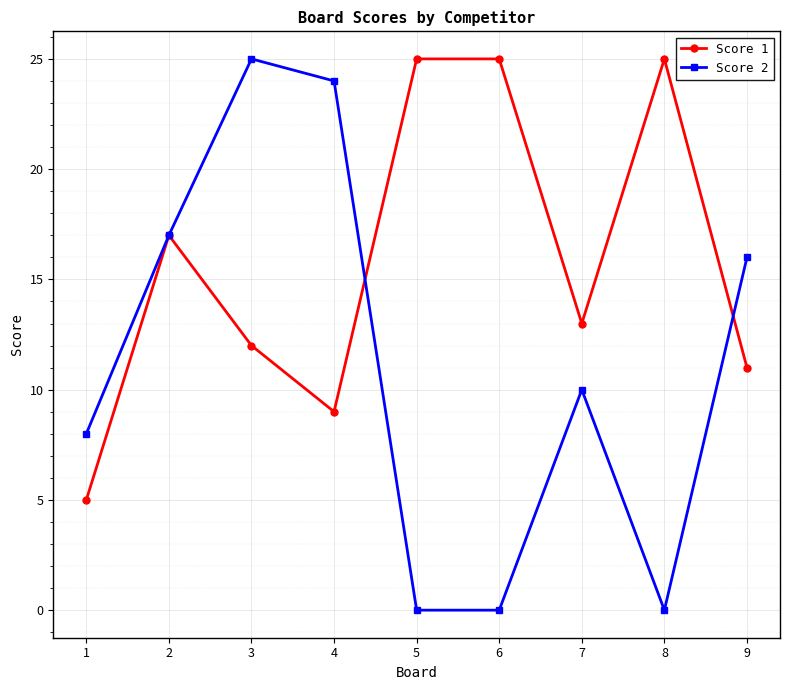

At which category does Score 2 reach its first local peak?

3